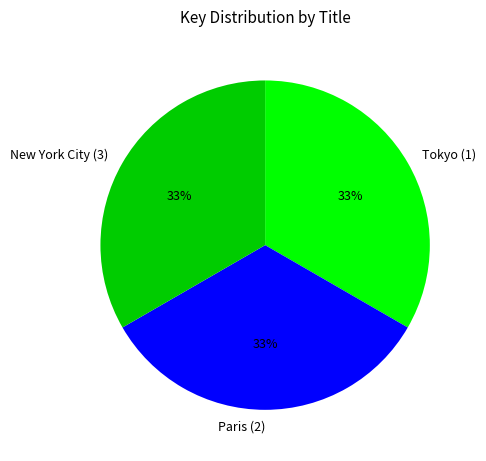

To the nearest percent, what is the combined percentage of Tokyo (1) and New York City (3)?

67%